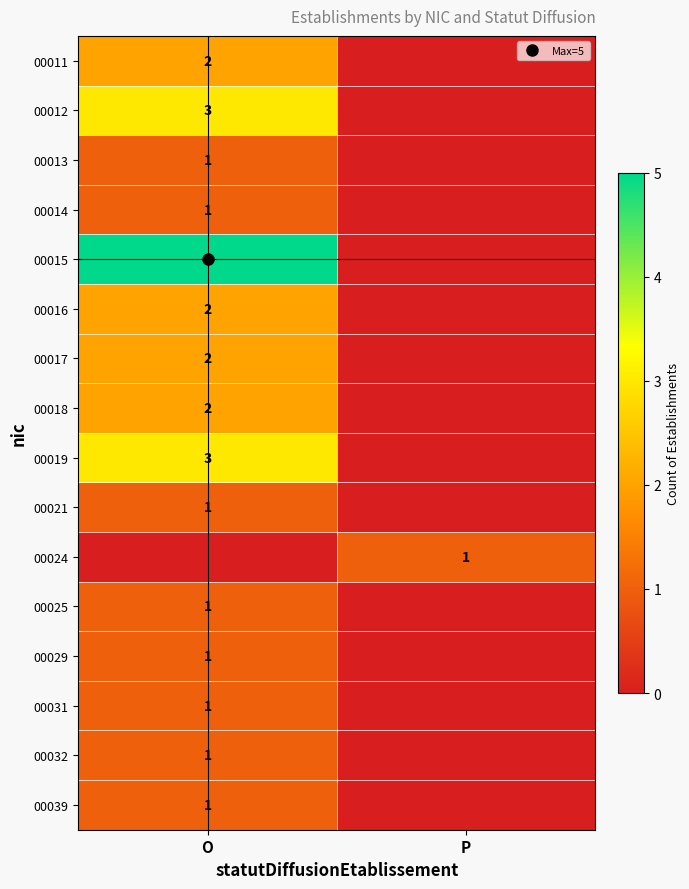

What is the sum of all 00018 values?

2